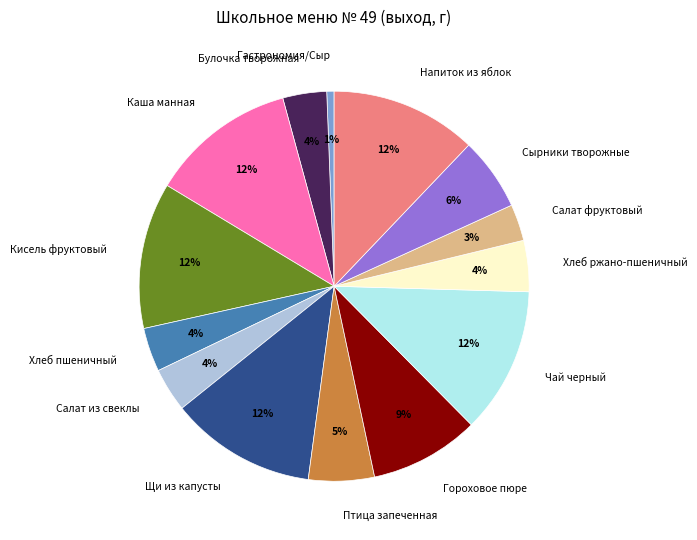

True or false: Сырники творожные accounts for 1% of the total.

False